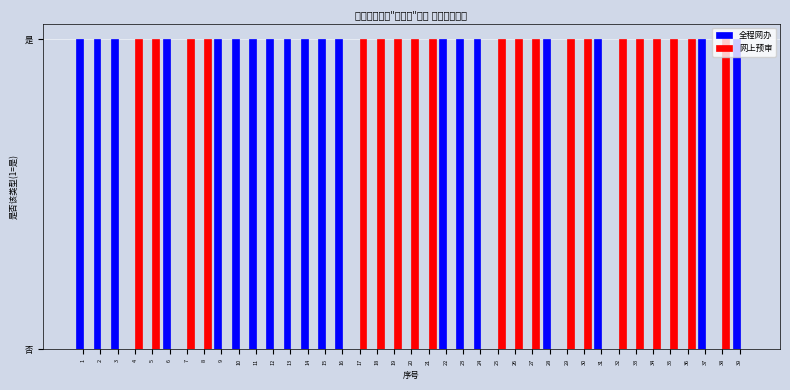

Which category has the highest value in the 网上预审 series?

4